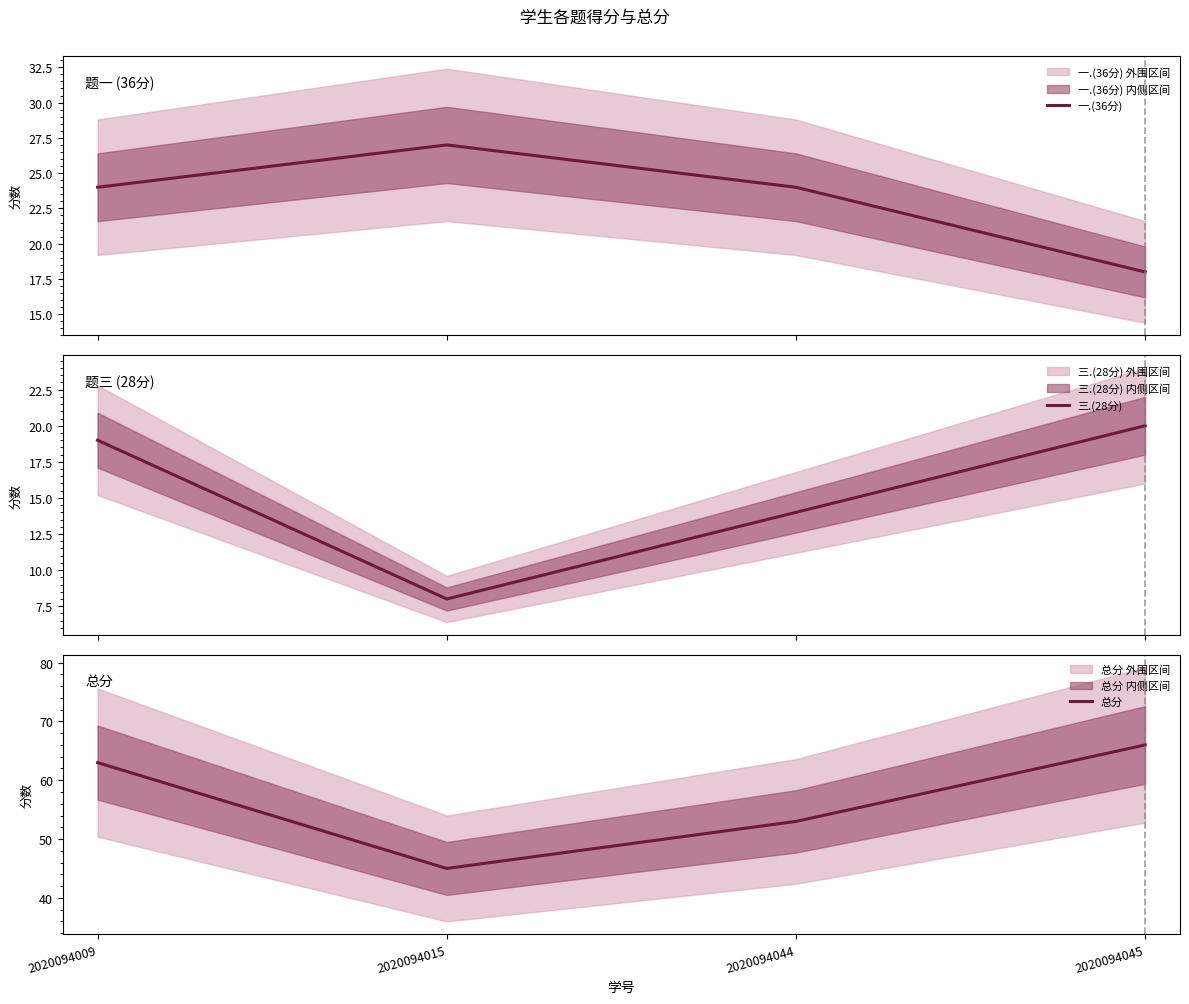

What is the difference between the maximum and minimum values in the 一.(36分) series?

9